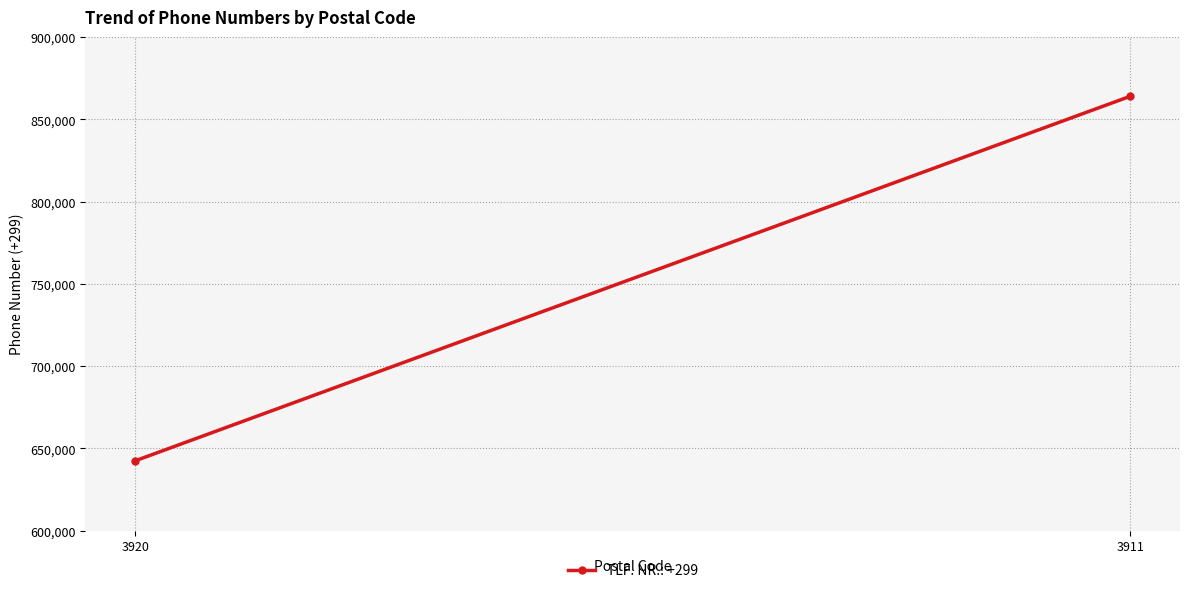

What is the sum of the values at 3920 and 3911?

1506498